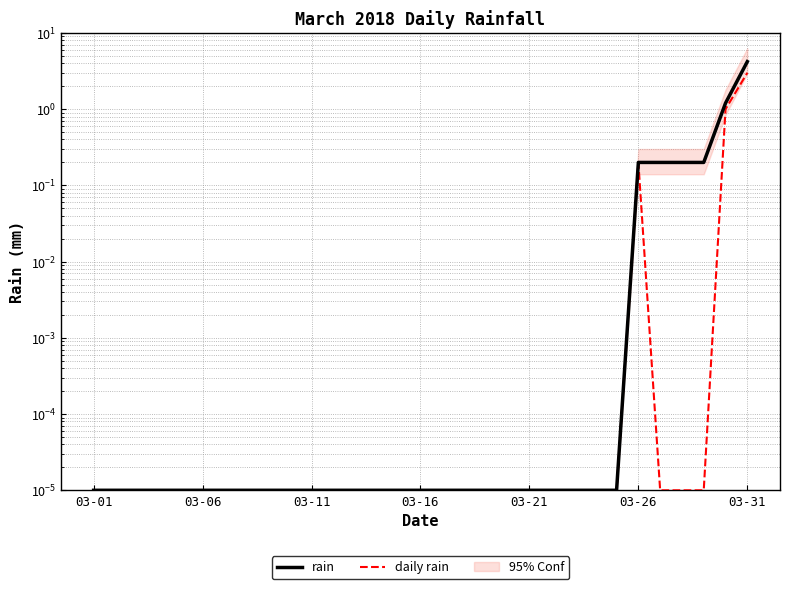

Does the chart display data point markers on the line(s)?

No